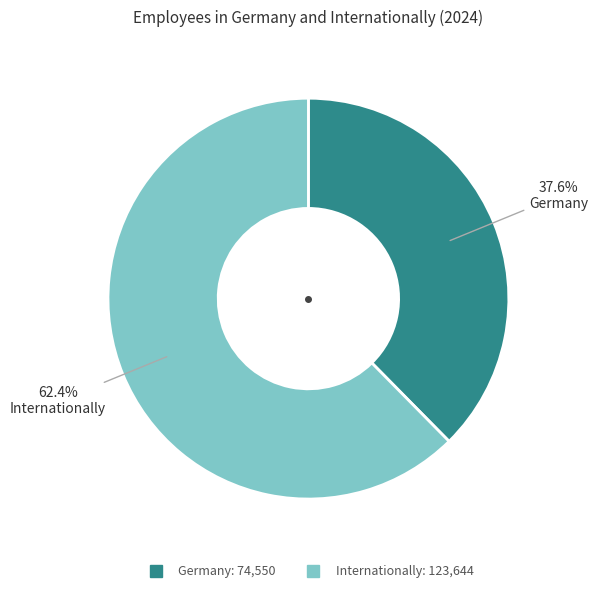

To the nearest percent, what percentage of the pie is Germany?

38%